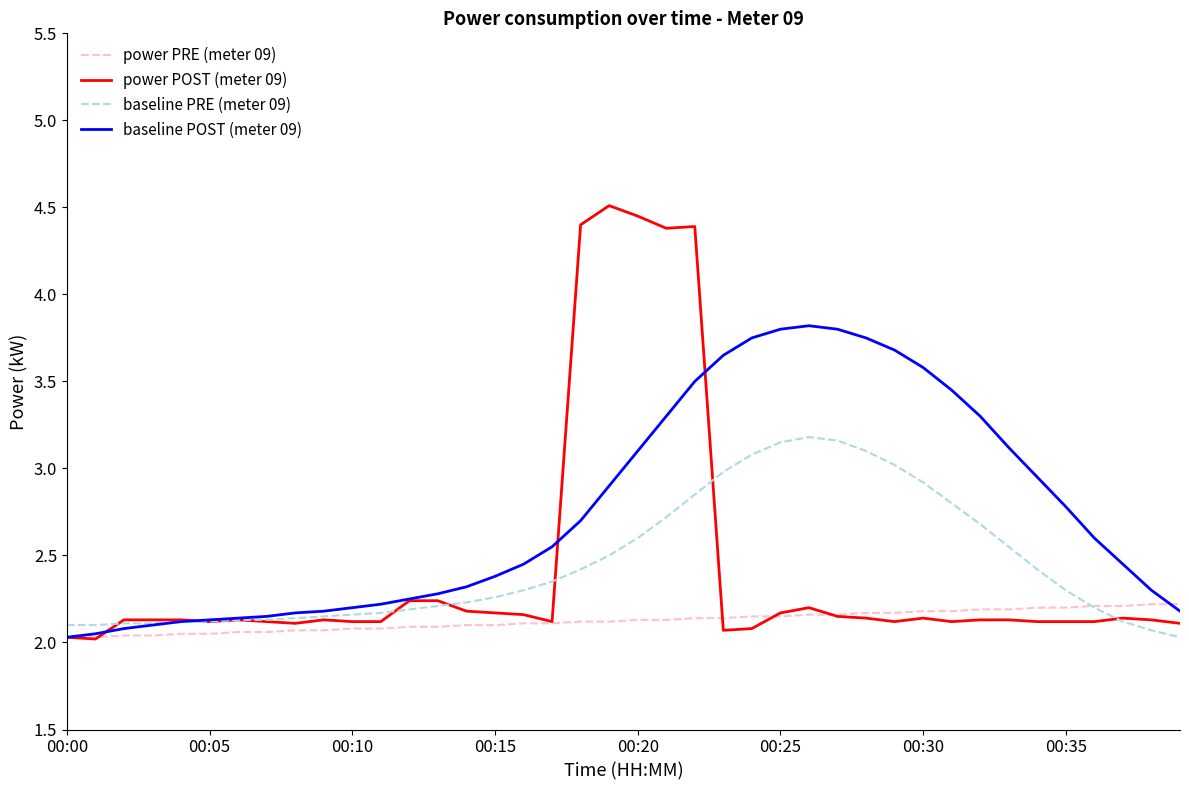

True or false: power PRE (meter 09) and baseline PRE (meter 09) intersect in this chart.

True